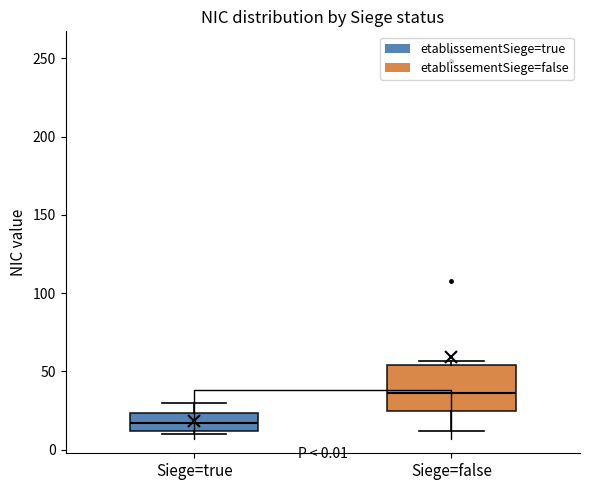

Which box has the lowest median line?

Siege=true